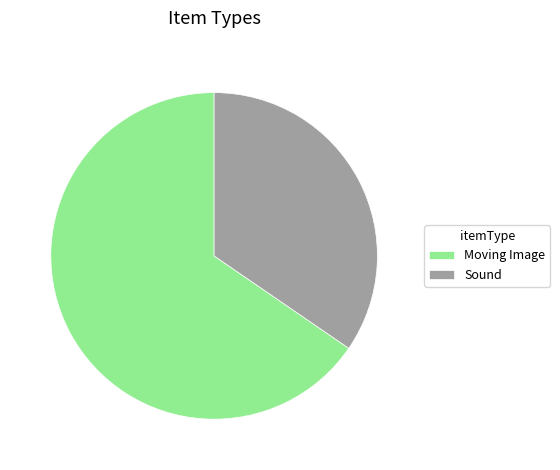

What is the smallest slice in the pie chart?

Sound